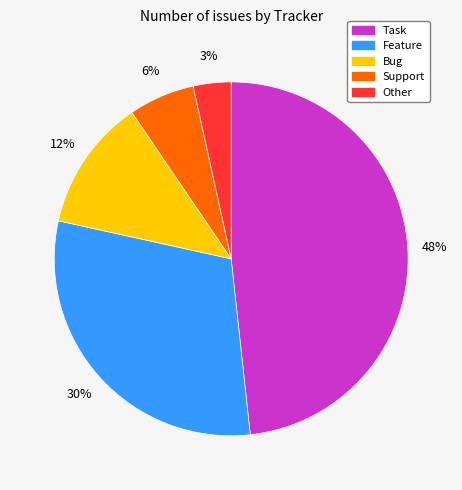

Is it true that Support is 20% of the pie?

False